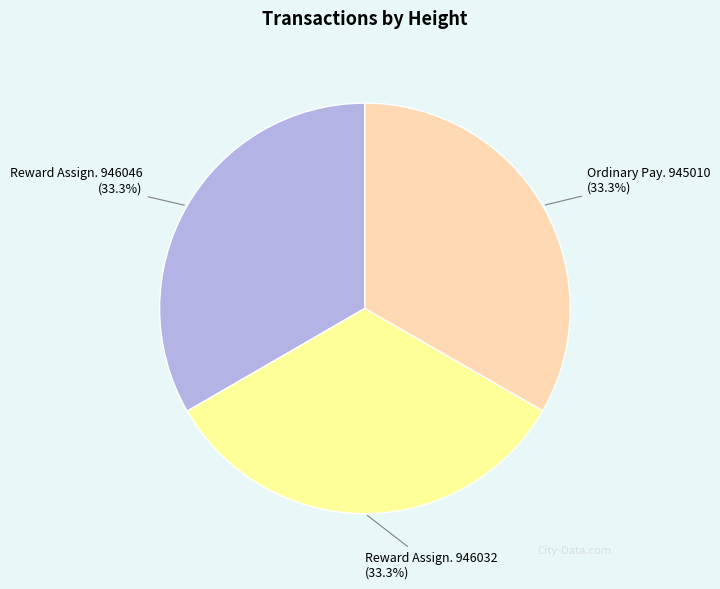

What is the ratio of the value at Reward Assign. 946032 to the value at Reward Assign. 946046?

1.0